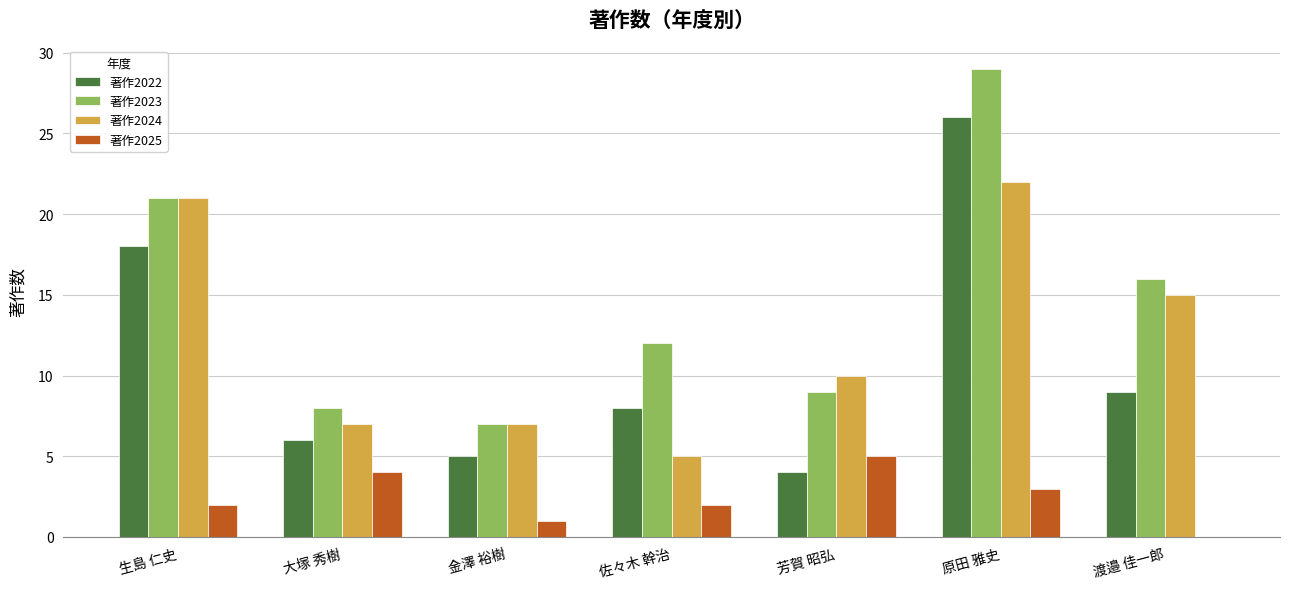

Reading left to right, what are all the values shown in this chart?

著作2022: 18	6	5	8	4	26	9
著作2023: 21	8	7	12	9	29	16
著作2024: 21	7	7	5	10	22	15
著作2025: 2	4	1	2	5	3	0